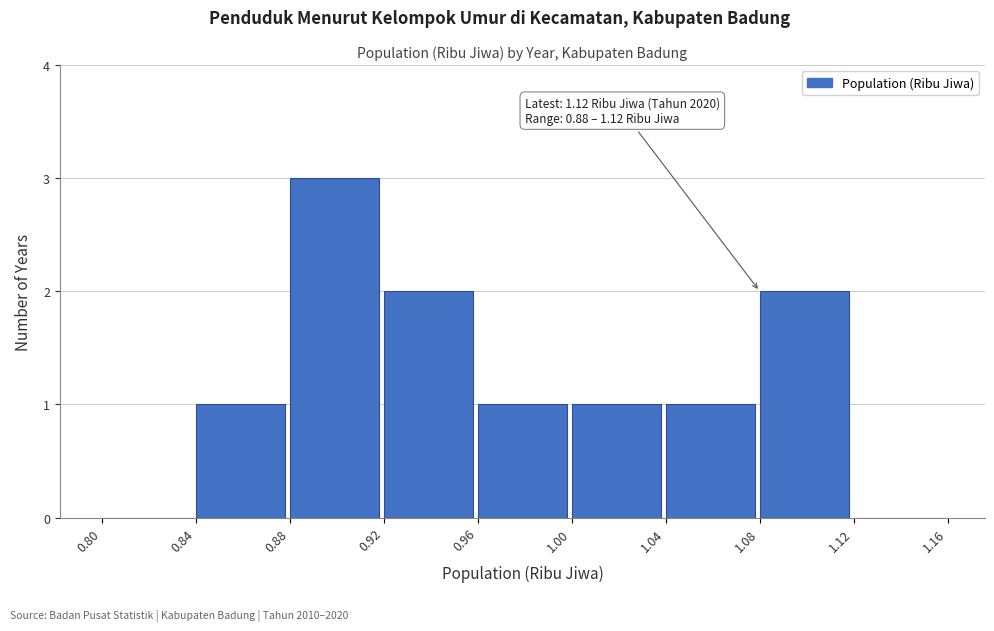

Over which range of the x-axis is the bar tallest?

0.88 to 0.92